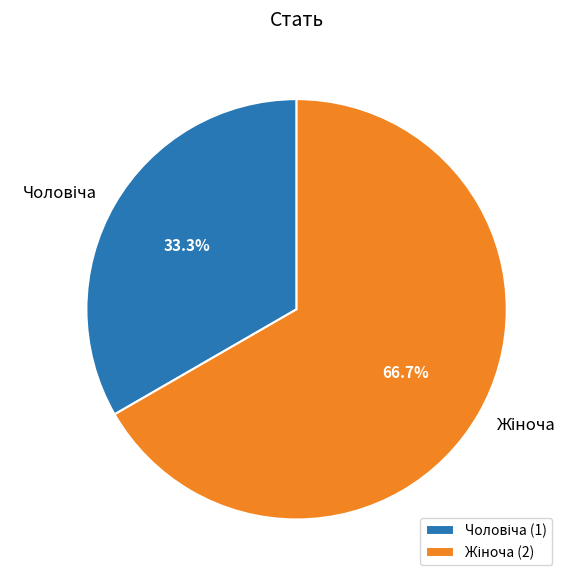

Is there any slice that represents more than half of the pie?

Yes